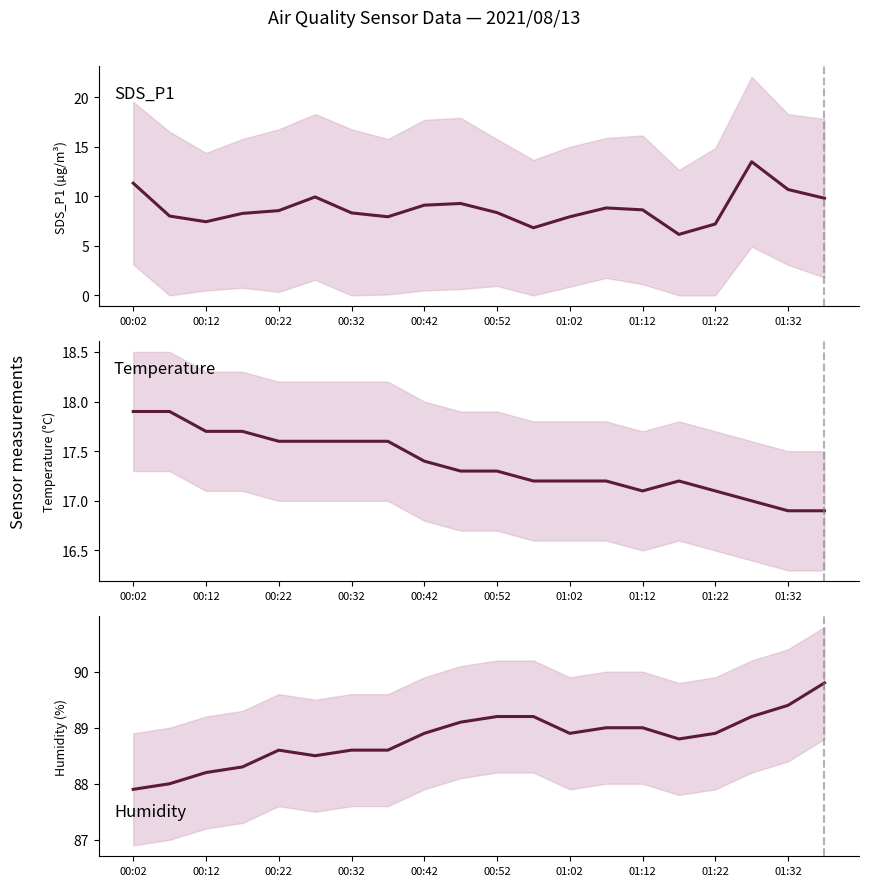

At which label does SDS_P1 first exceed 8?

00:02